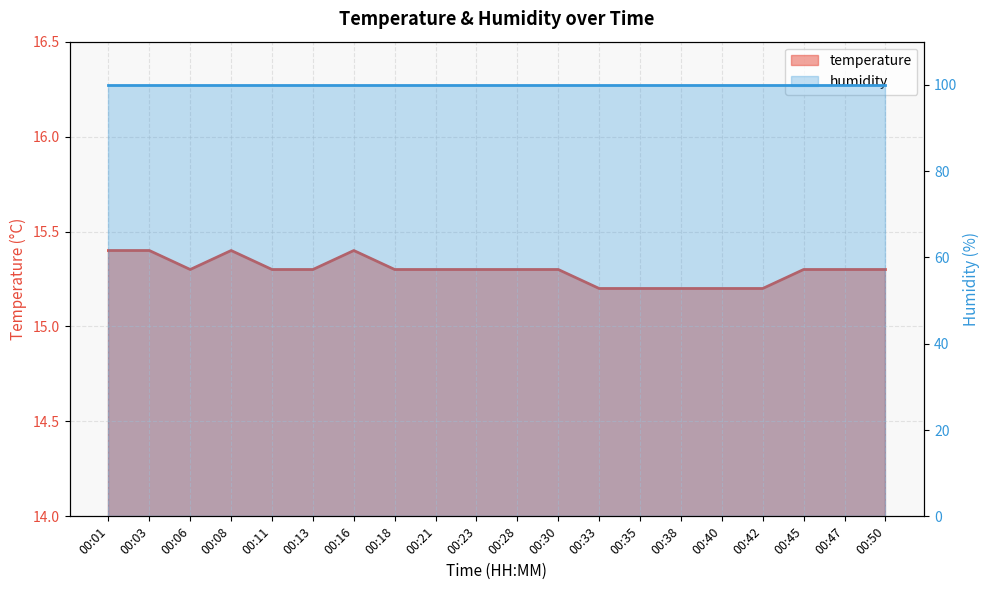

What is the minimum value shown in the chart?

15.2